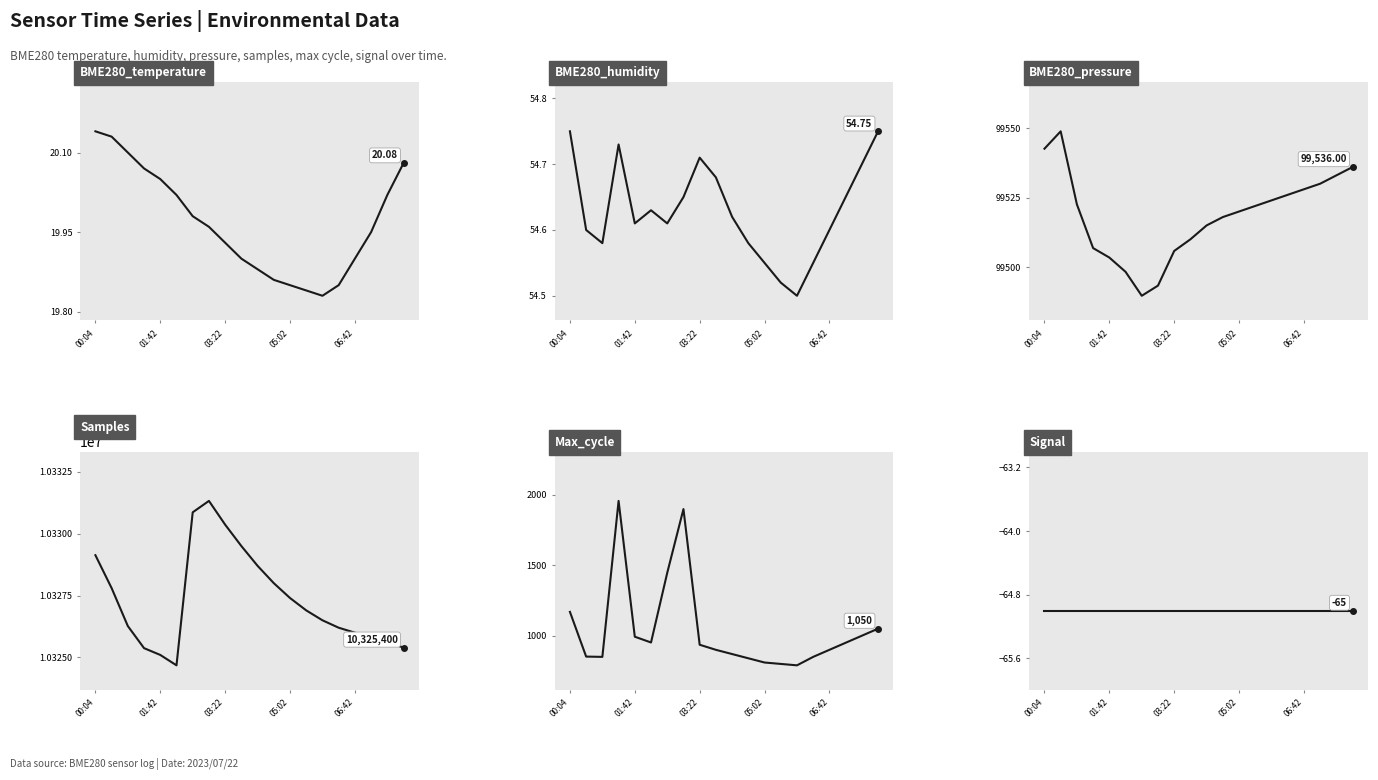

At how many categories does at least one series exceed 6605847?

20